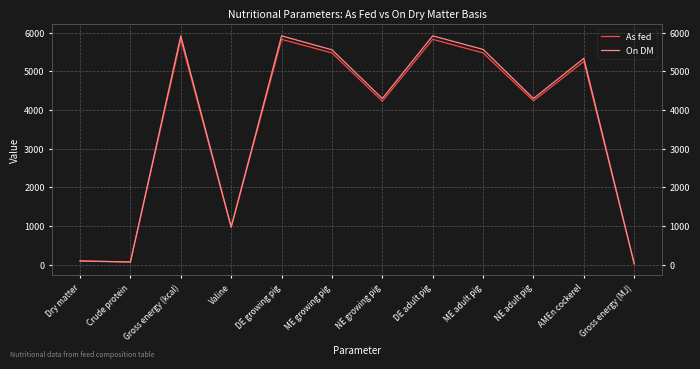

True or false: On DM has a value of 5920.0 at DE growing pig.

True